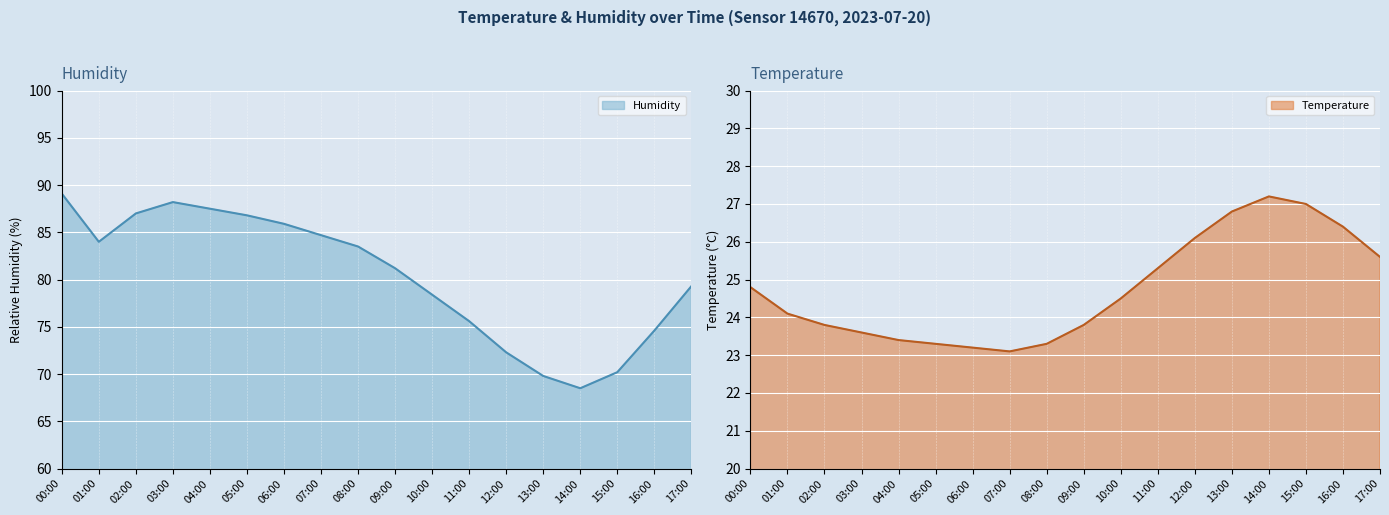

How many series are shown in this chart?

2